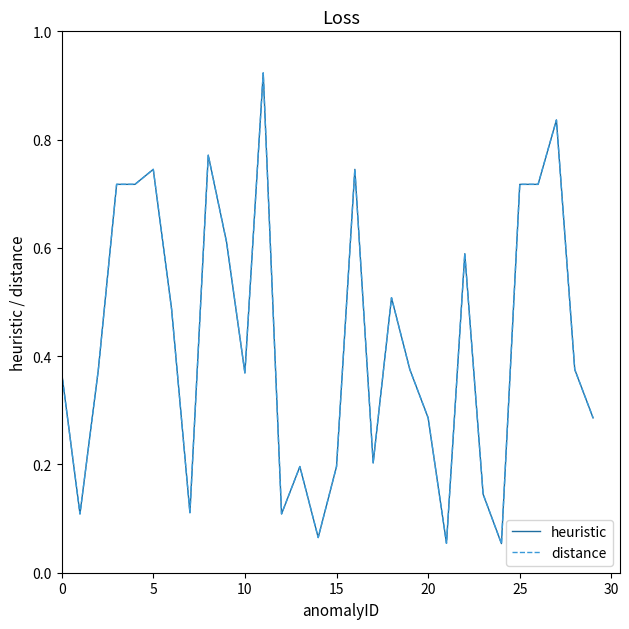

What is the value of the distance point at the 10th from the left?

0.6